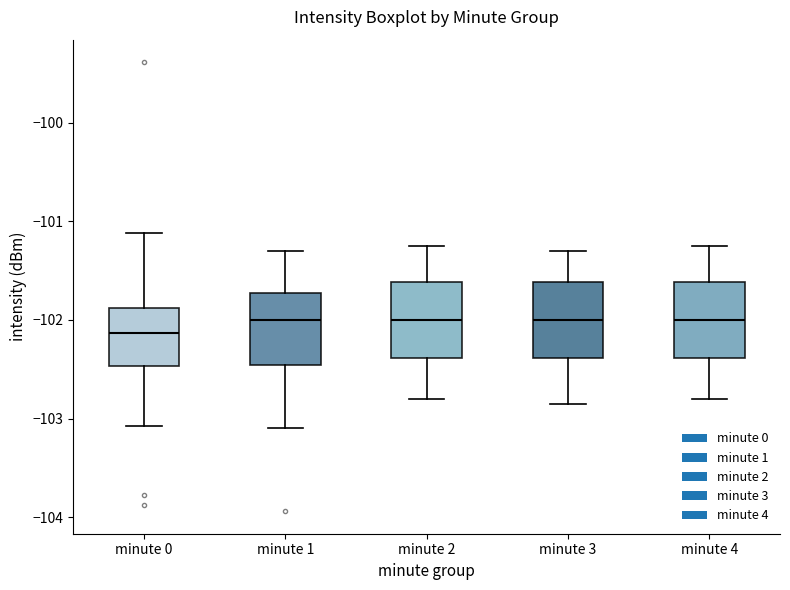

Reading left to right, read every box against the y-axis: the position of its median line, the range the box covers, and the ends of its whiskers. The values are not printed on the chart, so give them approximately, as read against the axis.

minute 0: median -102.1, box -102.5 to -101.9, whiskers -103.1 to -101.1
minute 1: median -102.0, box -102.5 to -101.7, whiskers -103.1 to -101.3
minute 2: median -102.0, box -102.4 to -101.6, whiskers -102.8 to -101.2
minute 3: median -102.0, box -102.4 to -101.6, whiskers -102.8 to -101.3
minute 4: median -102.0, box -102.4 to -101.6, whiskers -102.8 to -101.2